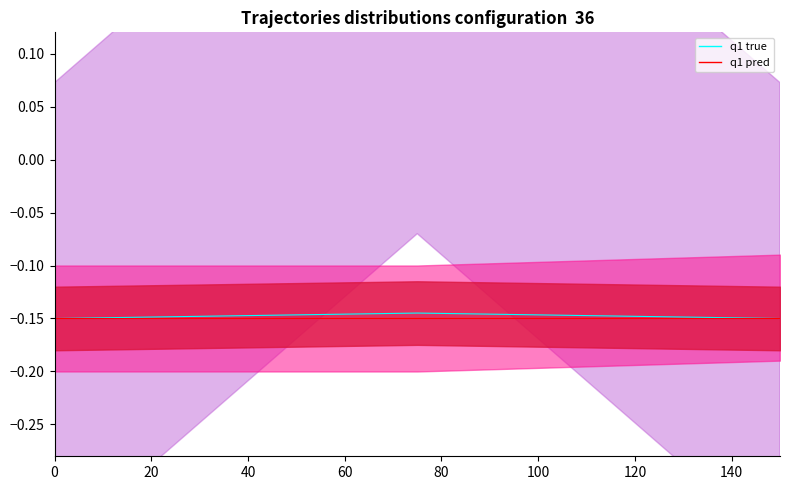

List the labels in order of q1 true value, largest first.

20, 0, 40